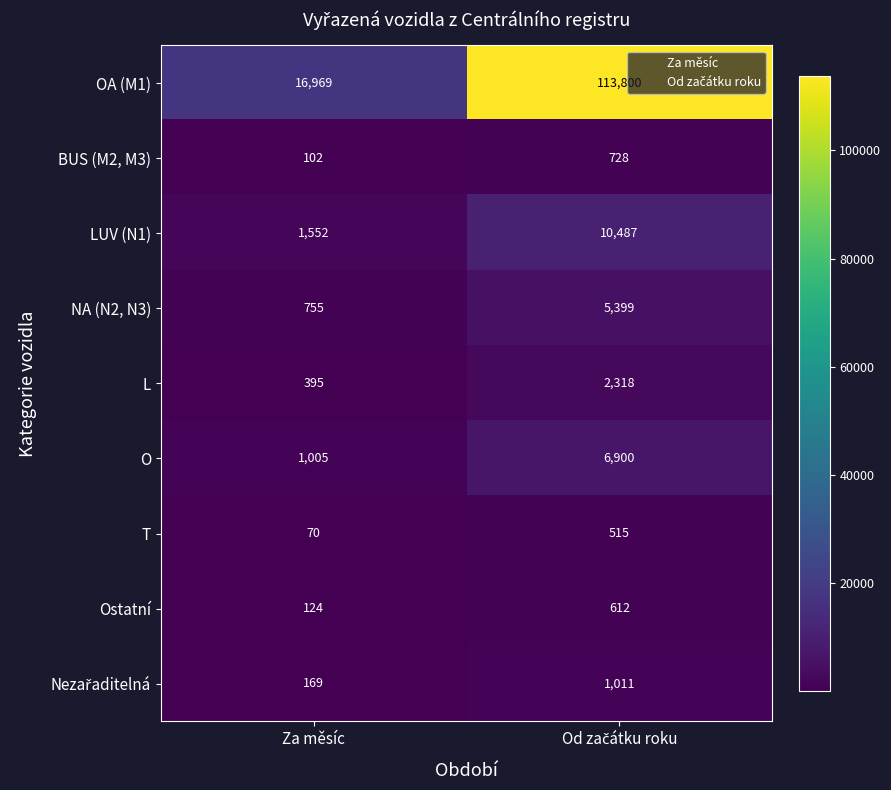

The T series shows 42 at Za měsíc. True or false?

False